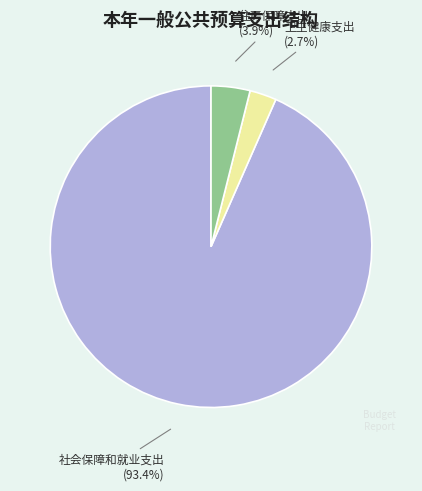

Is there a majority slice in this chart?

Yes